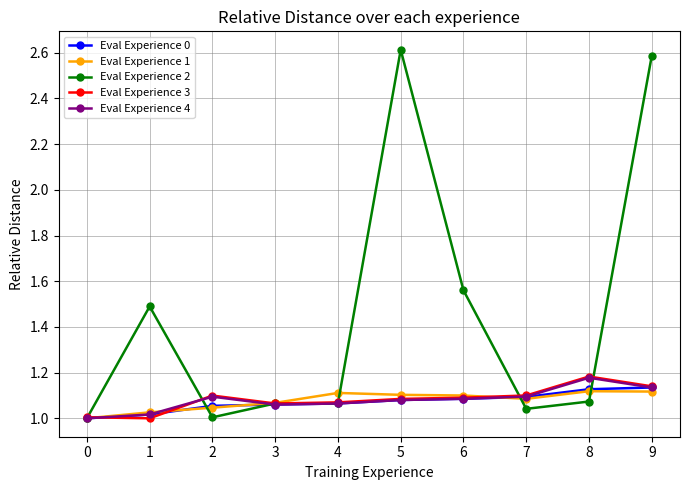

Count the Eval Experience 0 values in the range 1 to 2.

10